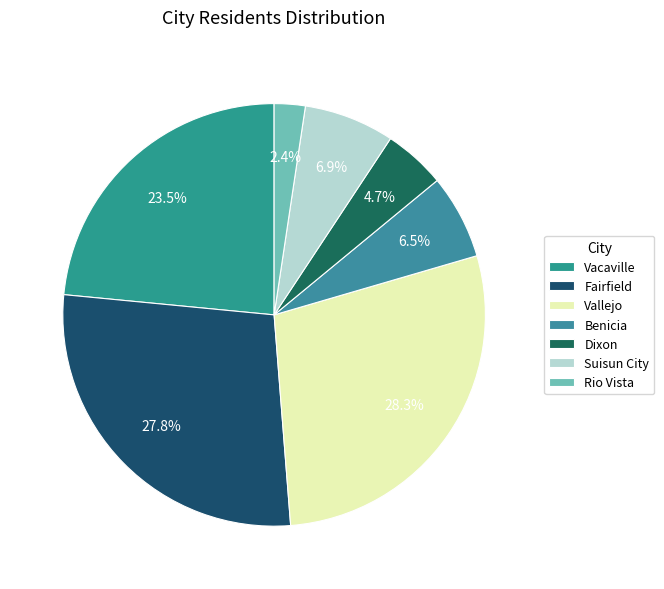

To the nearest percent, what portion does Fairfield represent?

28%